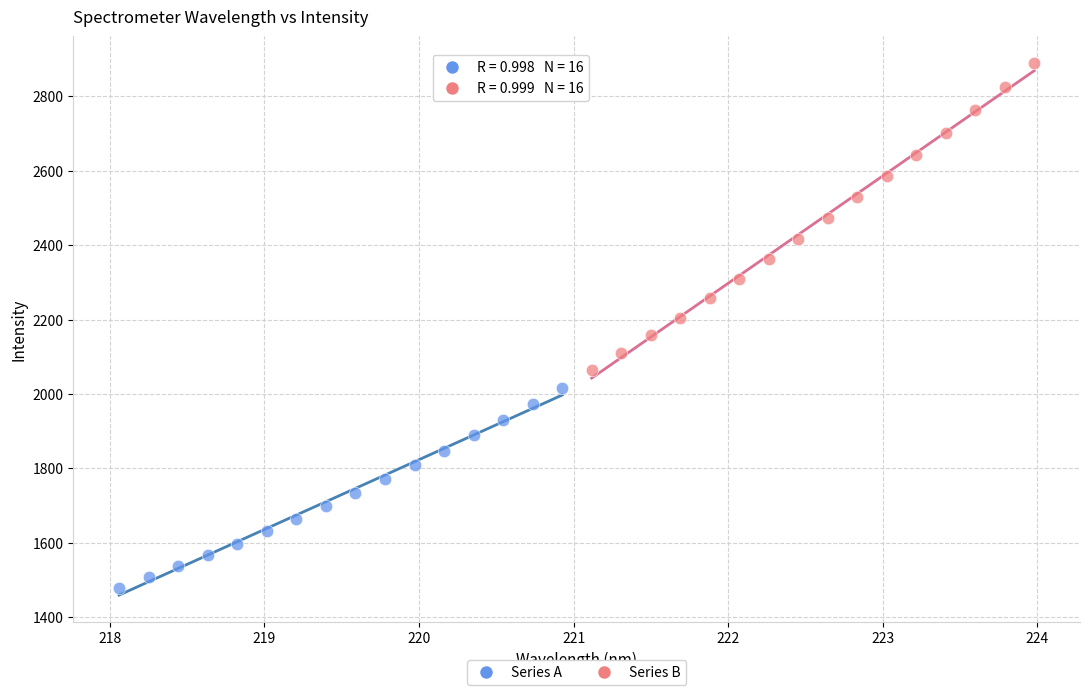

What are all the series names shown in the legend?

Series A, Series B